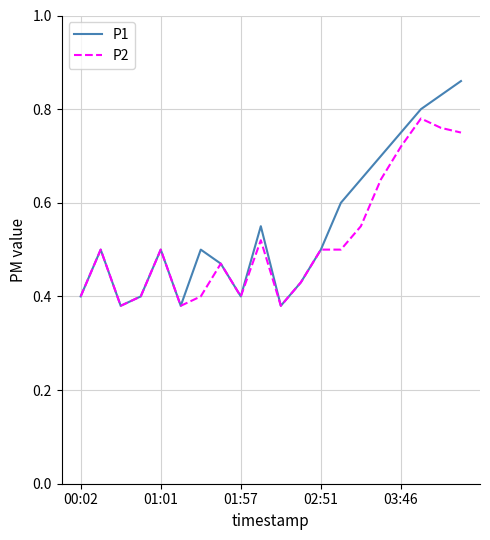

List the series in order of their peak value, highest first.

P1, P2